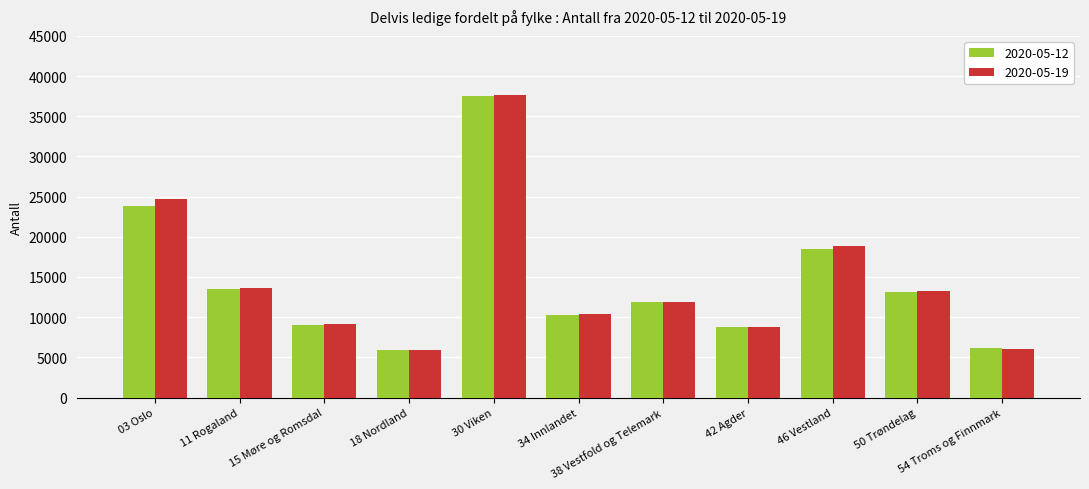

Reading left to right, transcribe all the data shown in this chart.

2020-05-12: 03 Oslo=23844	11 Rogaland=13475	15 Møre og Romsdal=8980	18 Nordland=5868	30 Viken=37502	34 Innlandet=10314	38 Vestfold og Telemark=11878	42 Agder=8753	46 Vestland=18529	50 Trøndelag=13120	54 Troms og Finnmark=6159
2020-05-19: 03 Oslo=24728	11 Rogaland=13653	15 Møre og Romsdal=9086	18 Nordland=5896	30 Viken=37634	34 Innlandet=10399	38 Vestfold og Telemark=11915	42 Agder=8777	46 Vestland=18796	50 Trøndelag=13258	54 Troms og Finnmark=6097